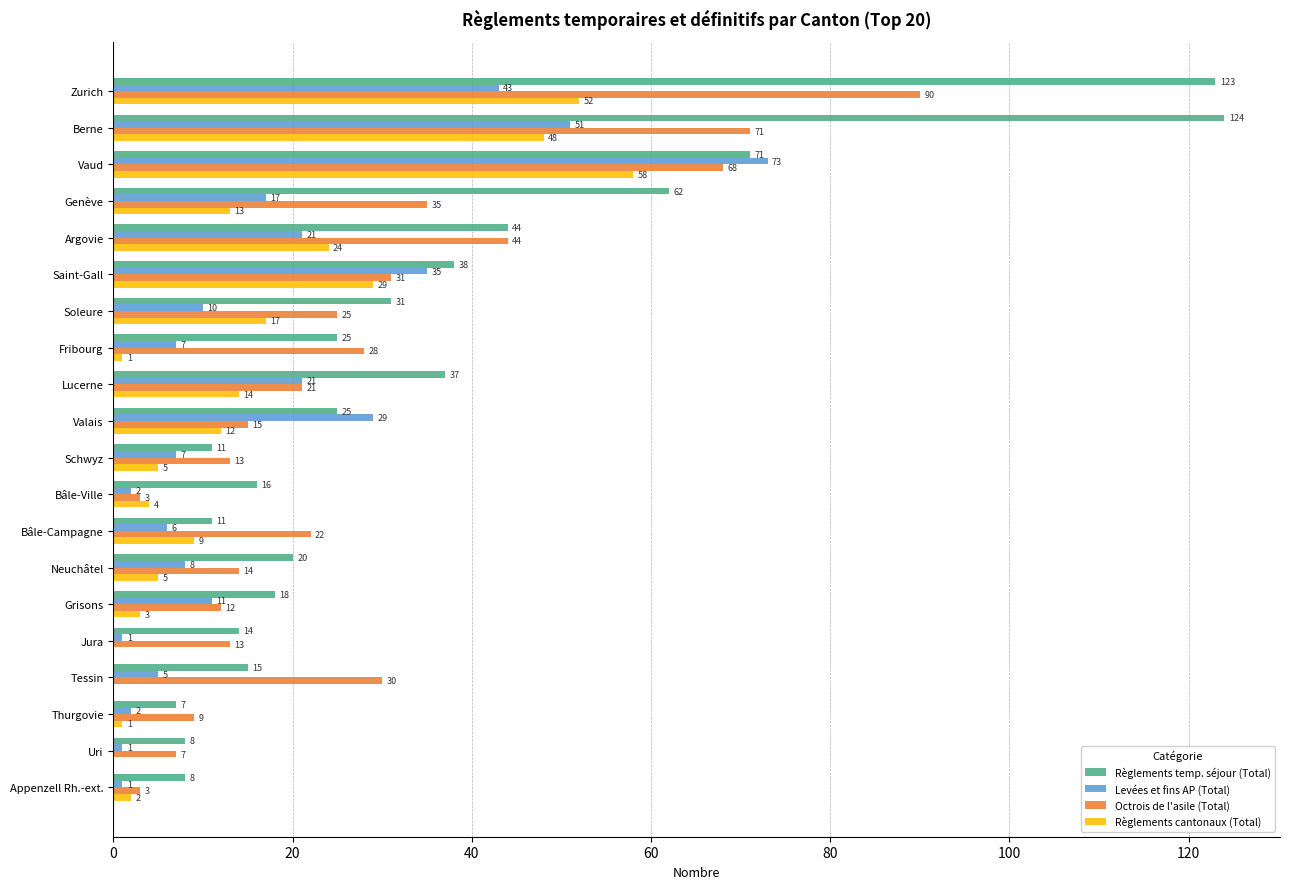

What is the highest value of the Levées et fins AP (Total) series?

73